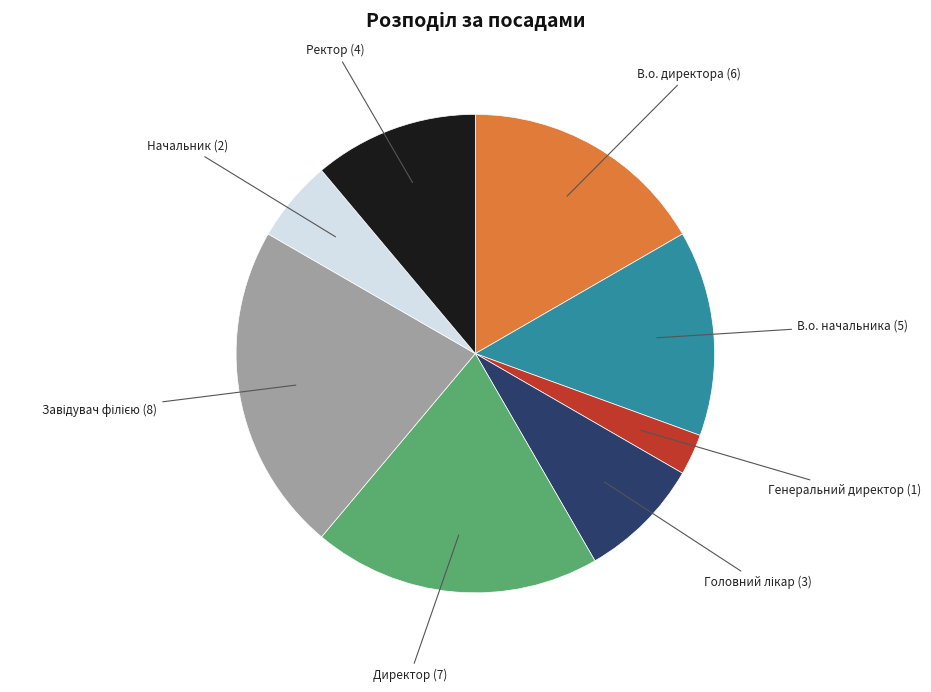

What is the ratio of the value at Ректор to the value at В.о. директора?

0.7